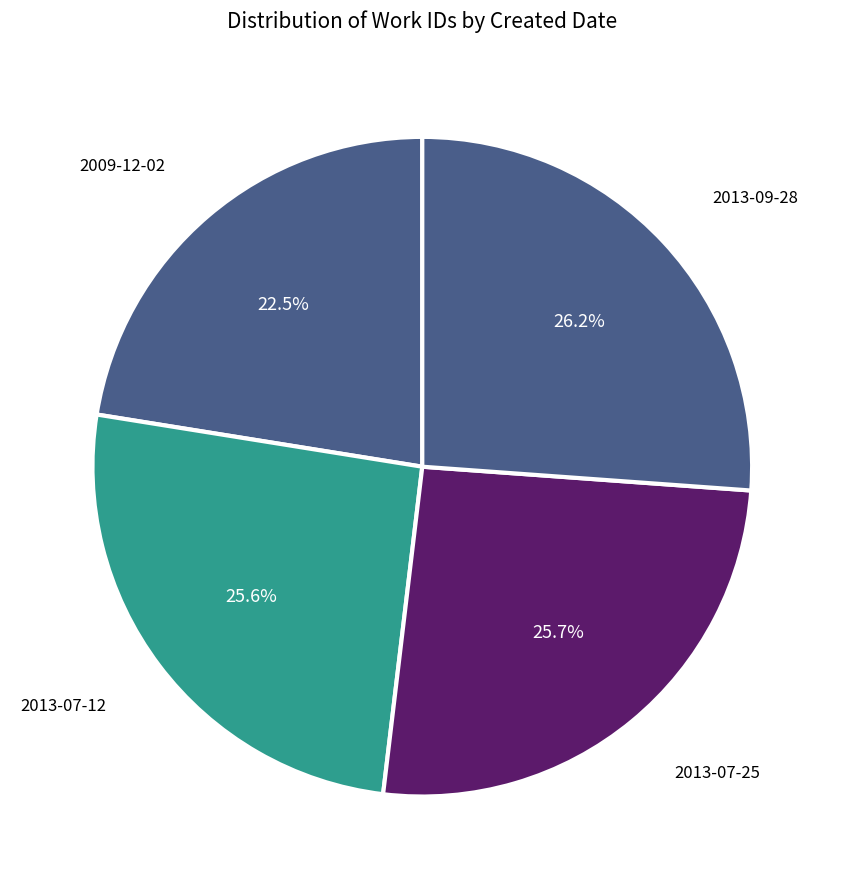

Combined, do 2013-07-12 and 2009-12-02 account for over 50%?

No